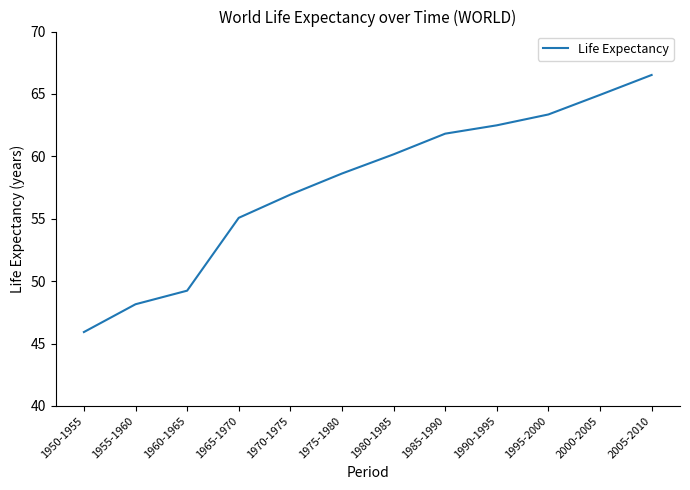

How many lines are shown in the chart?

1